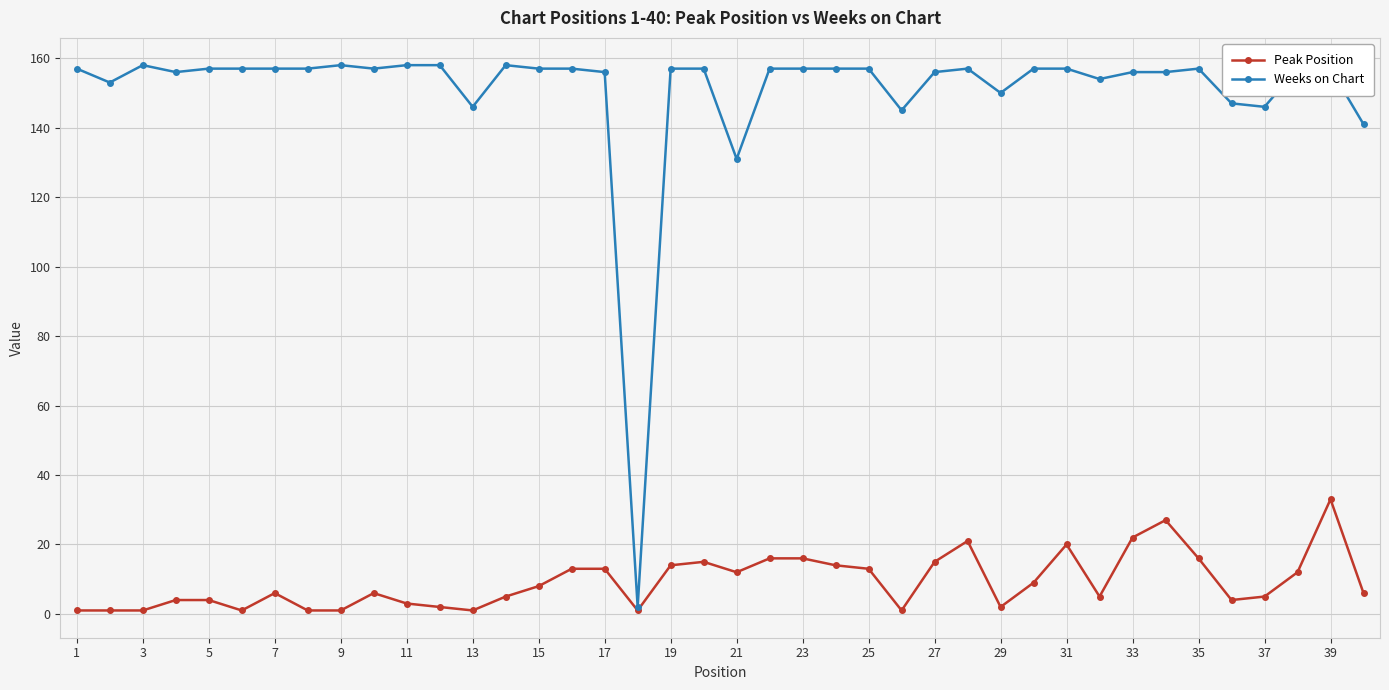

Which series has the largest total across all categories?

Weeks on Chart